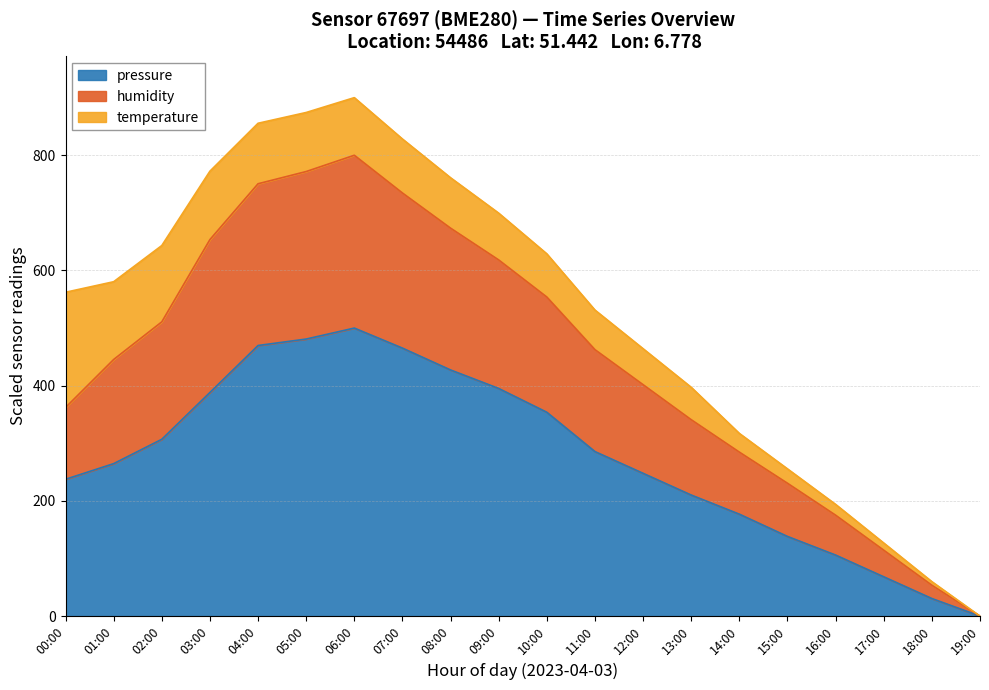

True or false: pressure and humidity intersect in this chart.

False